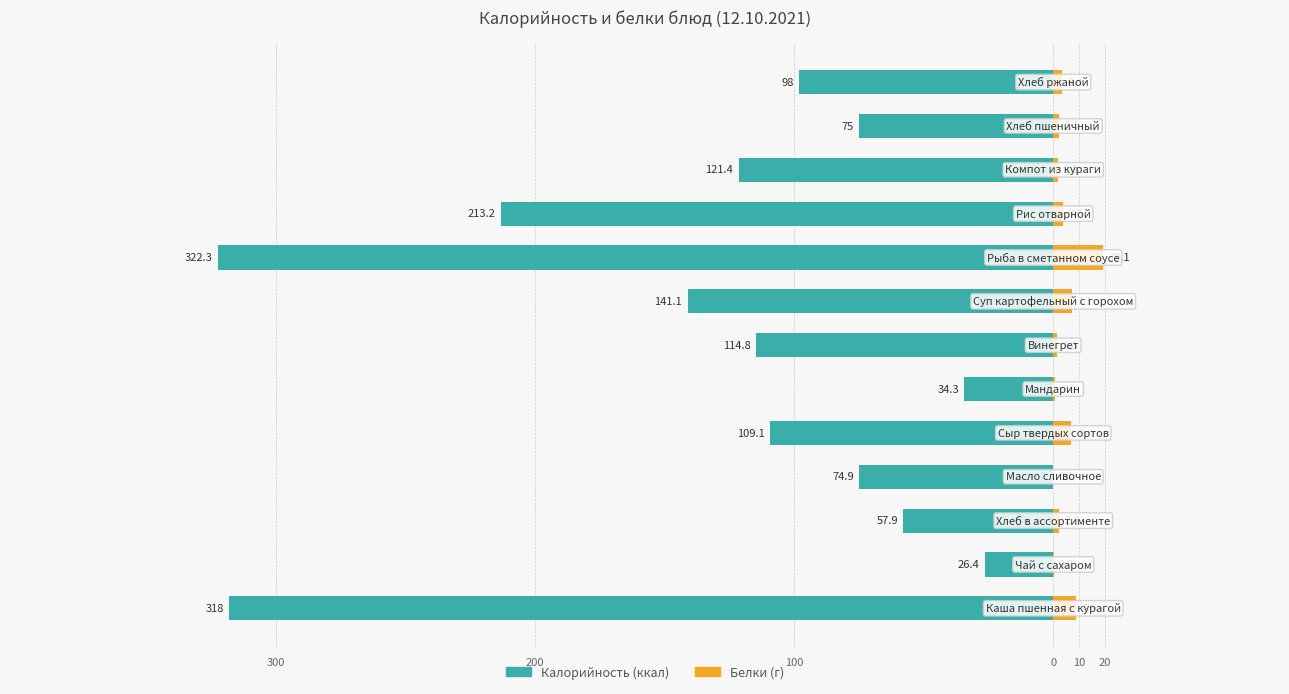

Which series changed the most between 100 and 10?

Калорийность